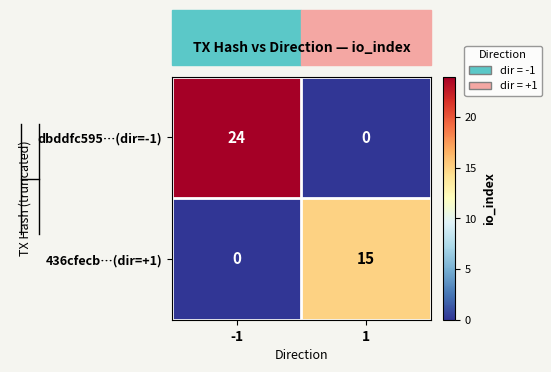

How many categories are shown in the chart?

2